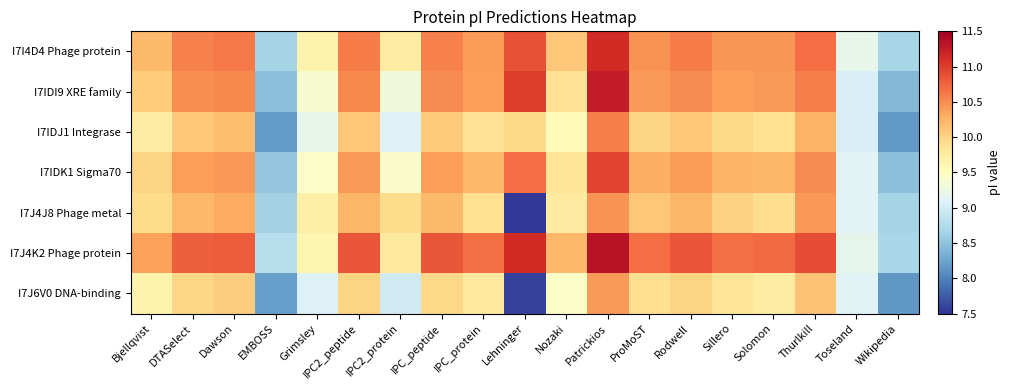

How many distinct data groups are displayed?

7